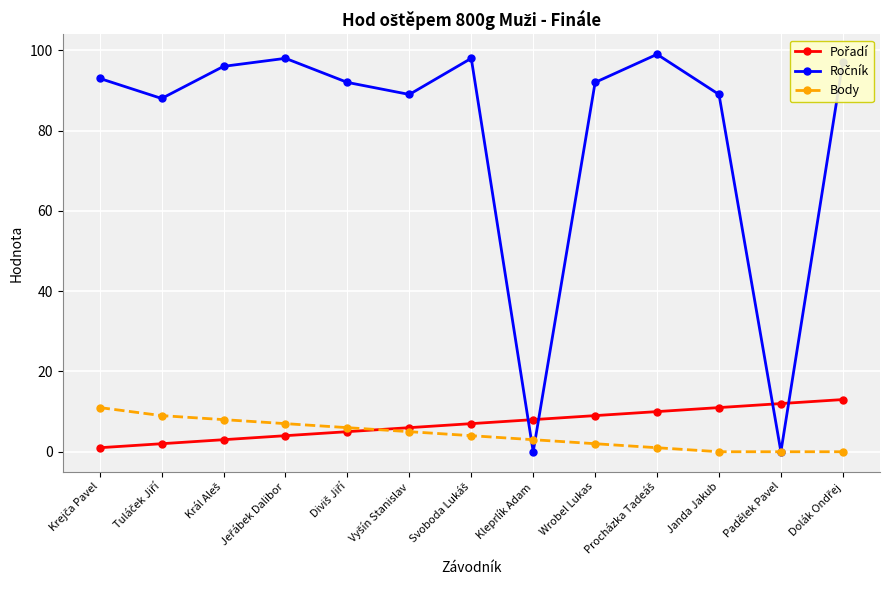

What is the label of the 2nd point from the right?

Padělek Pavel